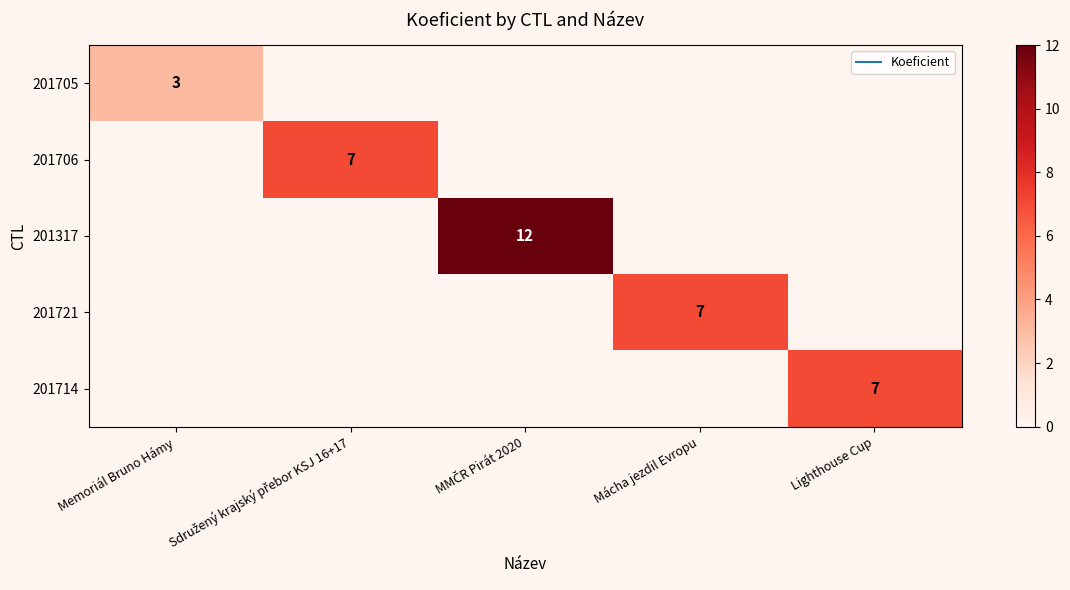

What is the maximum value shown in the chart?

12